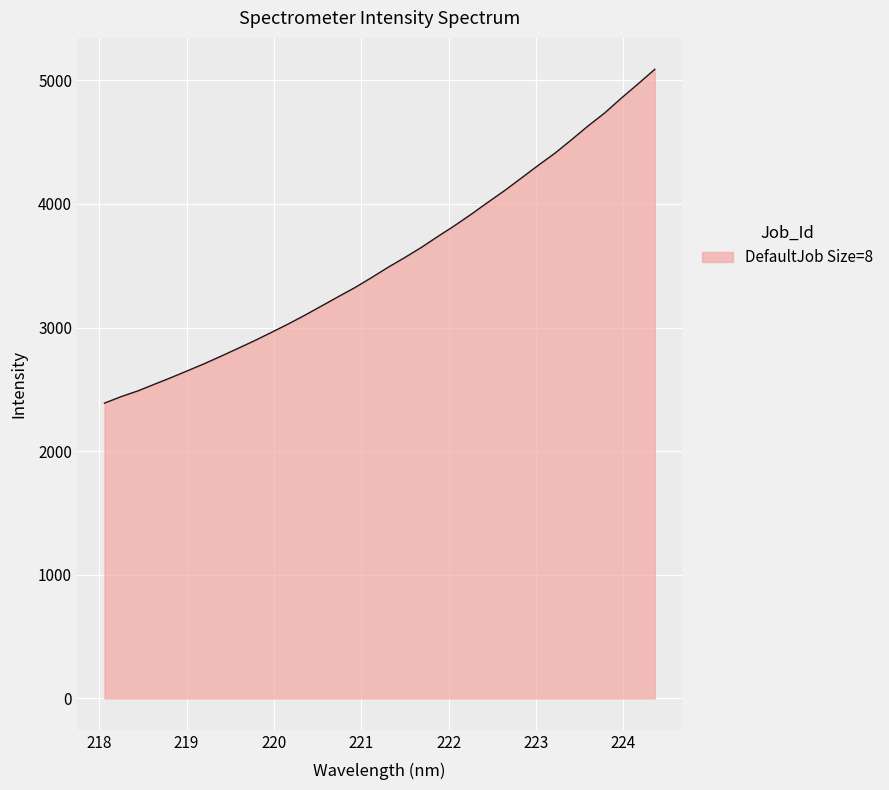

What is the smallest value displayed?

2388.5